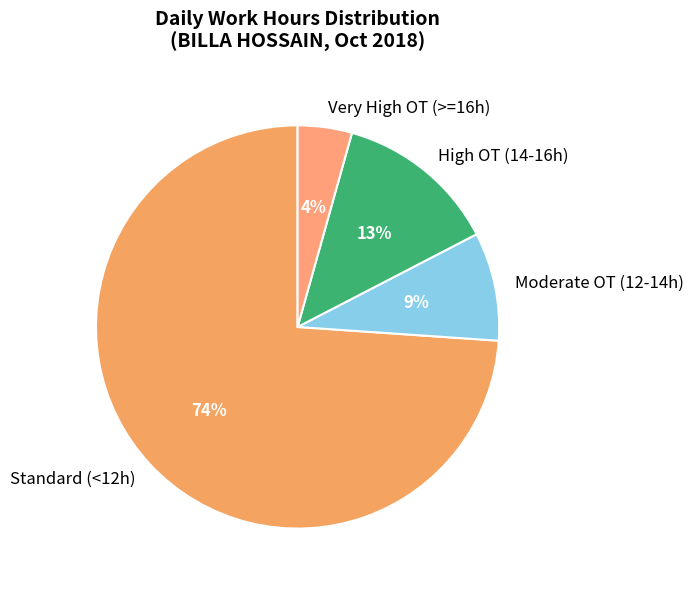

True or false: High OT (14-16h) accounts for 1% of the total.

False